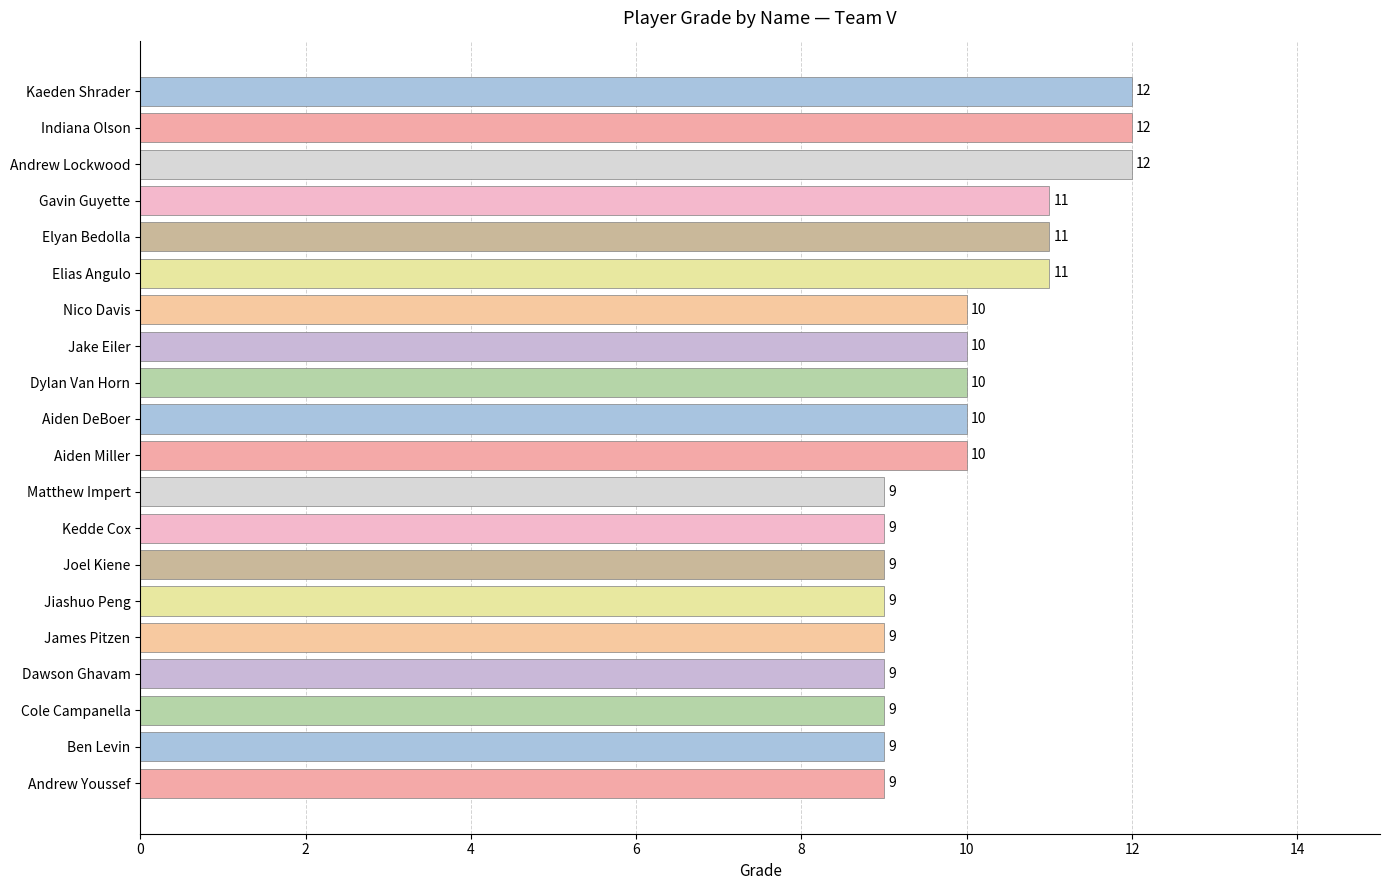

What is the average value?

10